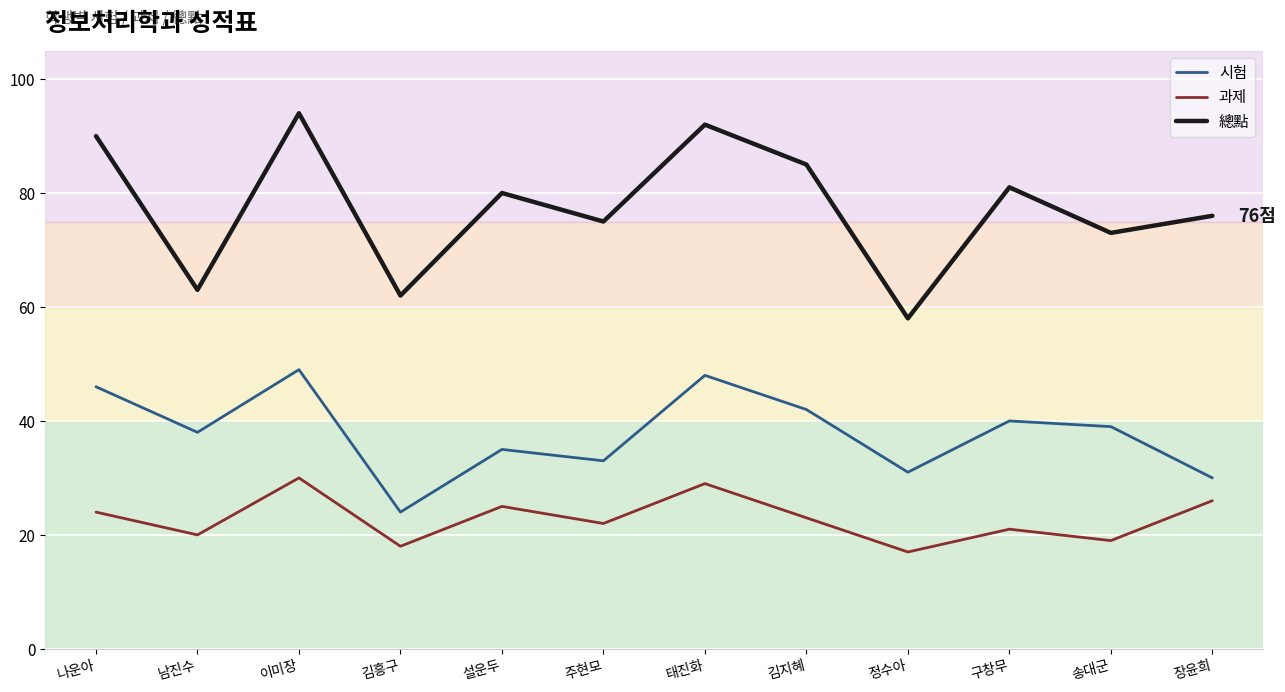

Is it true that 시험 equals 40 at 구창무?

True